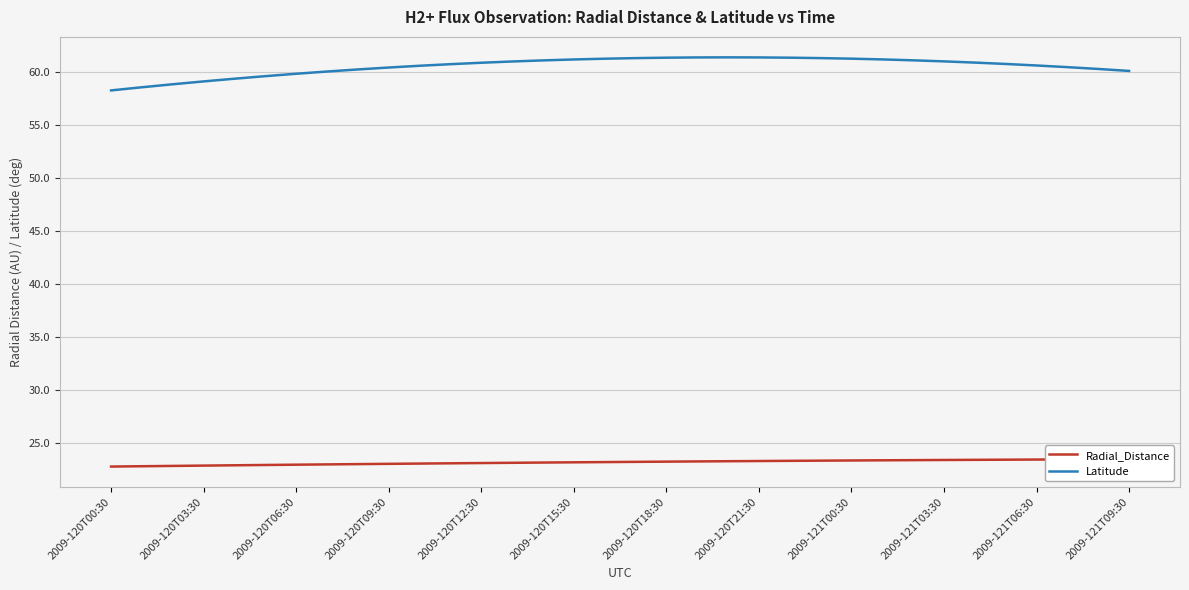

The value of Latitude at 2009-121T03:30 is 61.0. True or false?

True